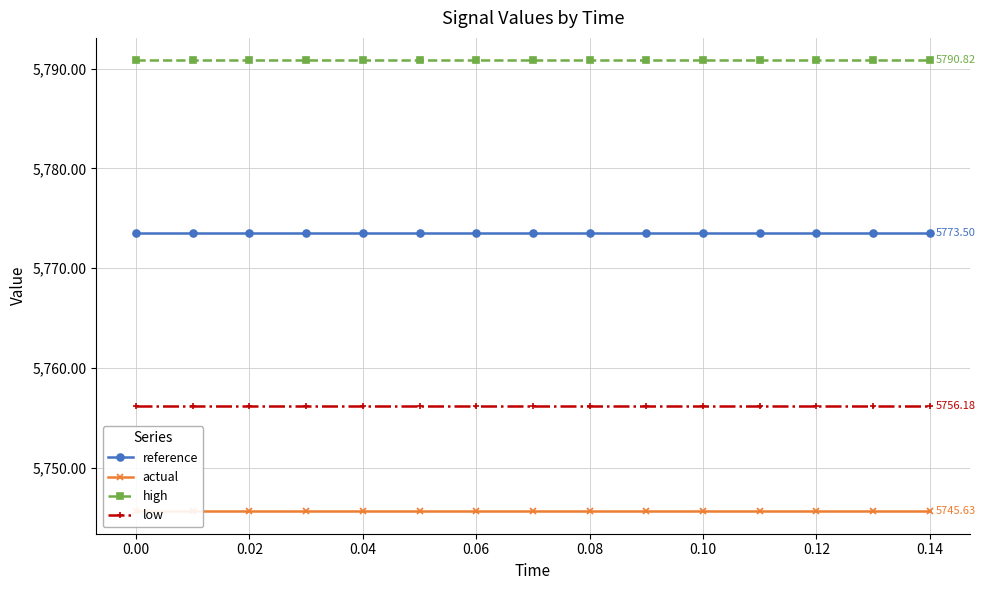

True or false: low has a value of 5756.2 at 0.02.

True